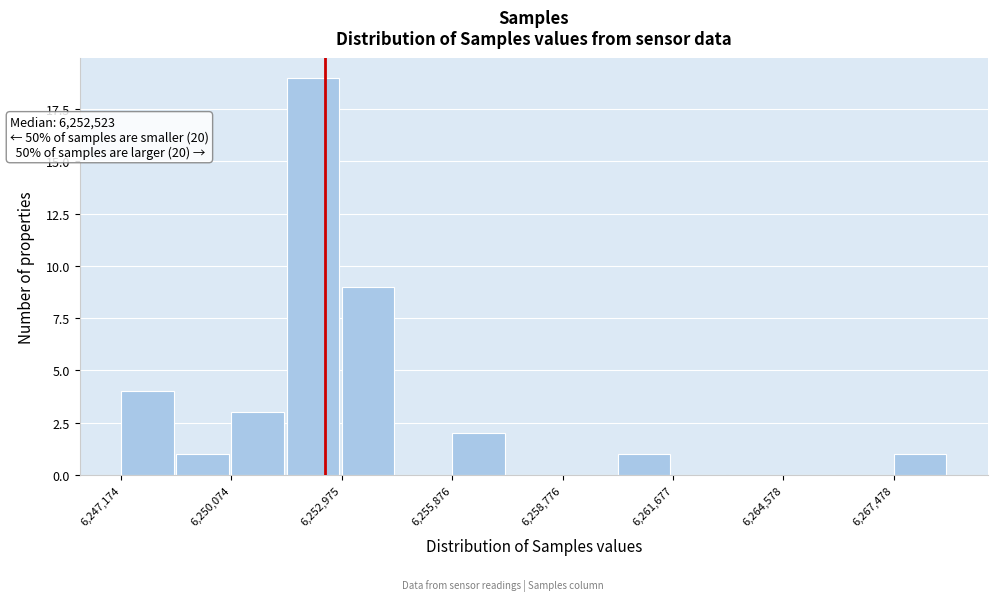

Around what value on the x-axis is the tallest bar? Give the approximate position of its centre, as read against the axis.

6252000